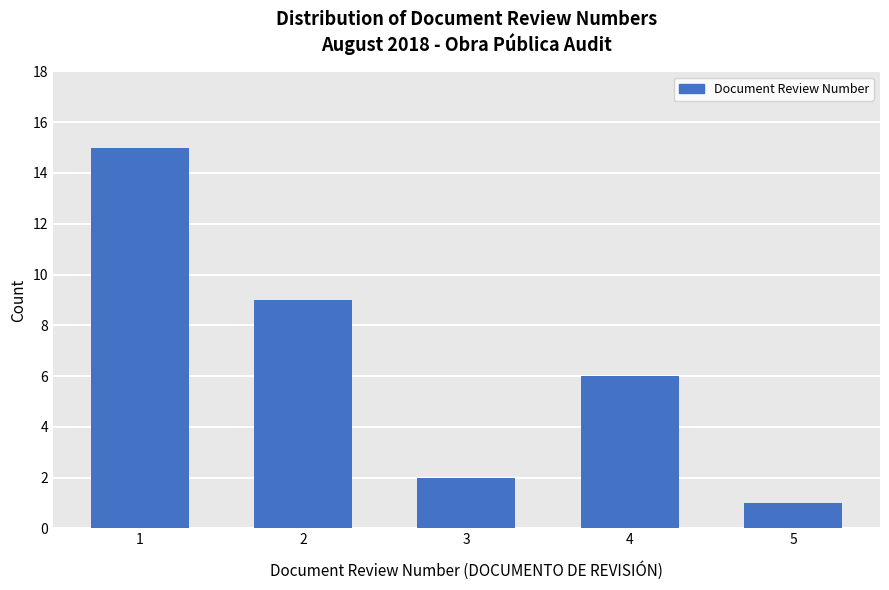

List the labels in order of value, smallest first.

5, 3, 4, 2, 1